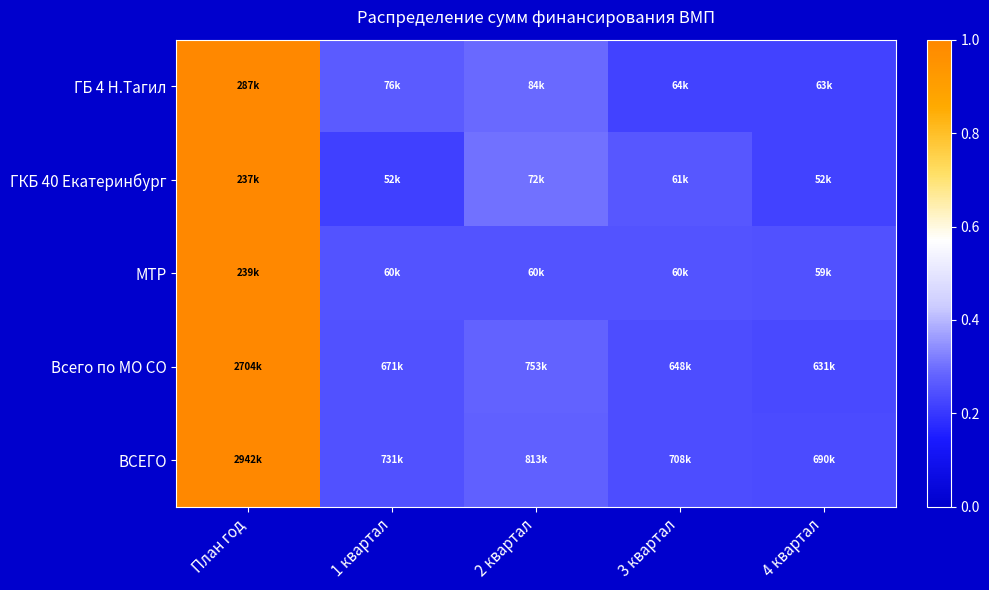

Reading left to right, transcribe all the data shown in this chart.

ГБ 4 Н.Тагил: План год=1.0	1 квартал=0.3	2 квартал=0.3	3 квартал=0.2	4 квартал=0.2
ГКБ 40 Екатеринбург: План год=1.0	1 квартал=0.2	2 квартал=0.3	3 квартал=0.3	4 квартал=0.2
МТР: План год=1.0	1 квартал=0.3	2 квартал=0.3	3 квартал=0.3	4 квартал=0.2
Всего по МО СО: План год=1.0	1 квартал=0.2	2 квартал=0.3	3 квартал=0.2	4 квартал=0.2
ВСЕГО: План год=1.0	1 квартал=0.2	2 квартал=0.3	3 квартал=0.2	4 квартал=0.2